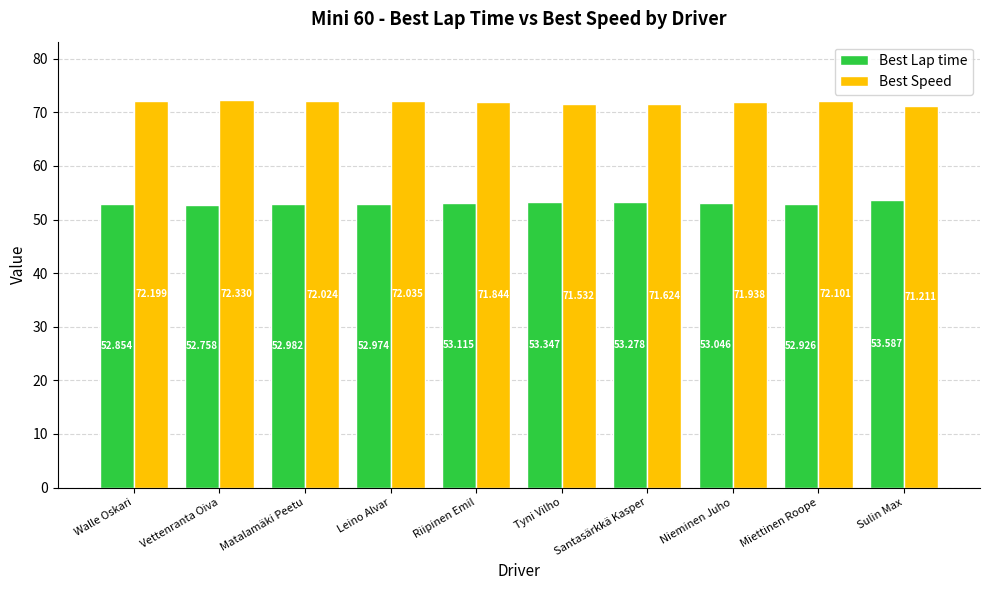

Is the value of Best Lap time at Leino Alvar greater than the value of Best Speed at Miettinen Roope?

No